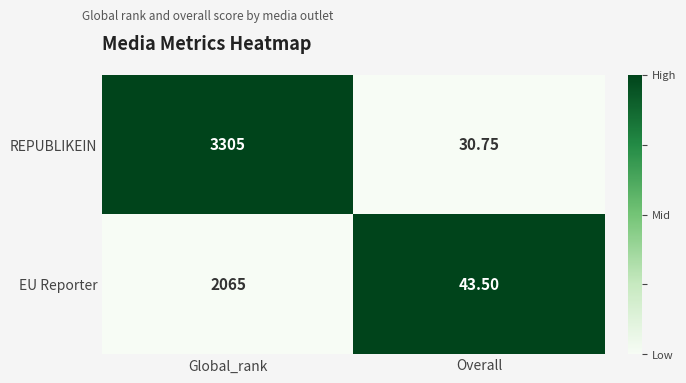

At which category does the chart reach its minimum across all series?

Overall